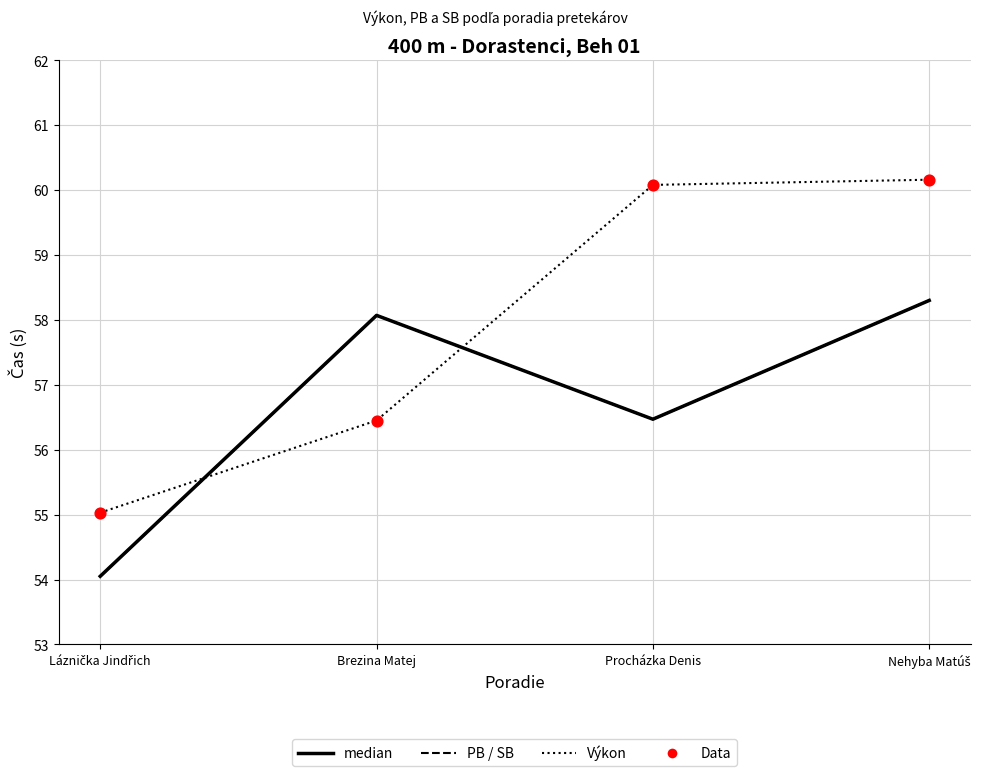

Is the value of Data at Procházka Denis greater than the value of Výkon (95% boundary) at Nehyba Matúš?

No